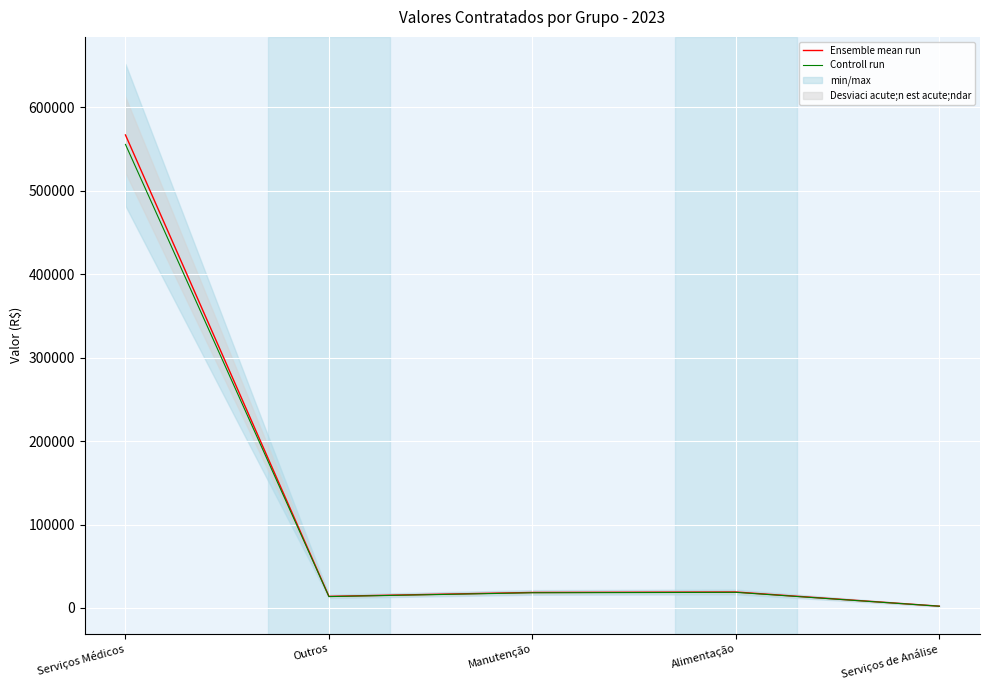

What is the difference between the maximum and second lowest values in the Ensemble mean run series?

552968.3